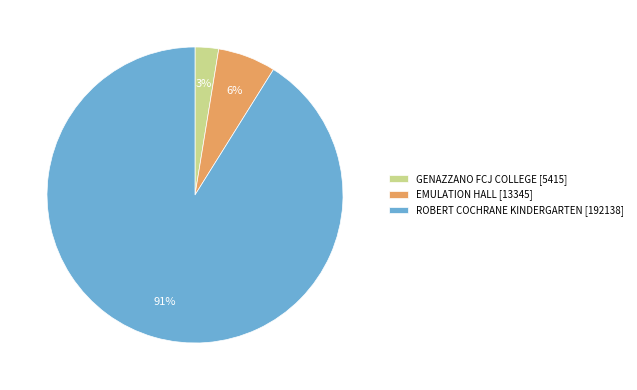

To the nearest percent, what is the average slice percentage?

33%